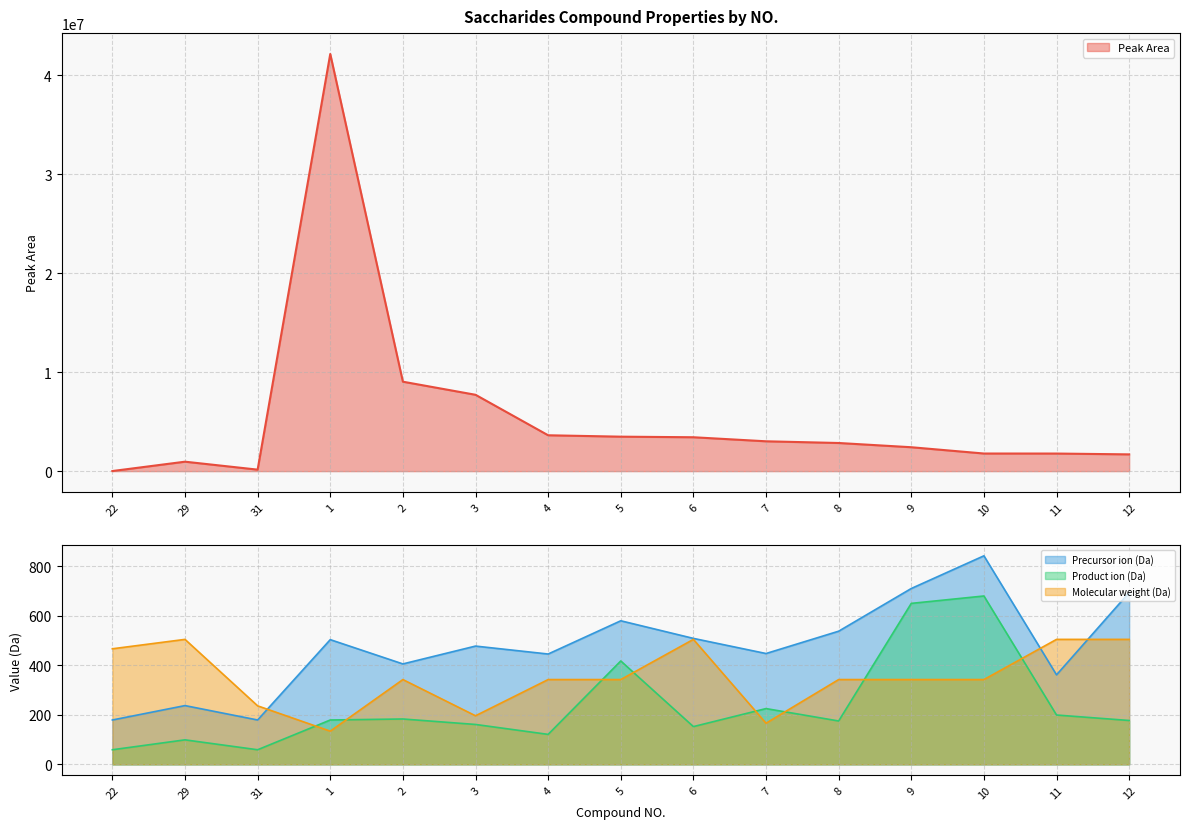

What is the greatest value displayed?

42142981.6